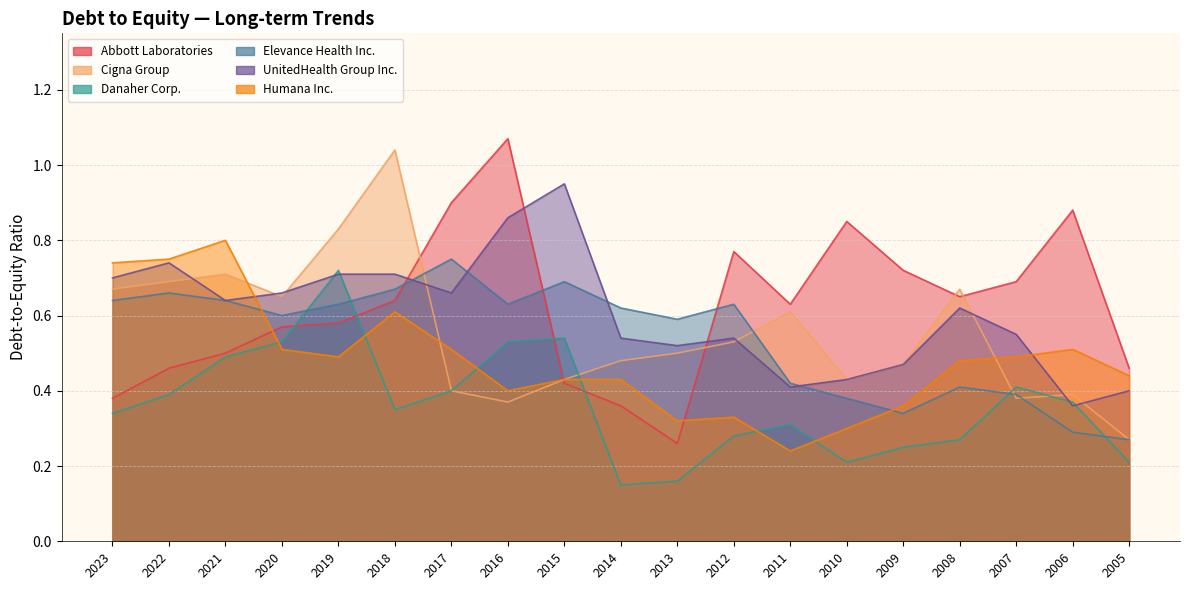

Between which two adjacent categories do Humana Inc. and Elevance Health Inc. first intersect?

2021 and 2020